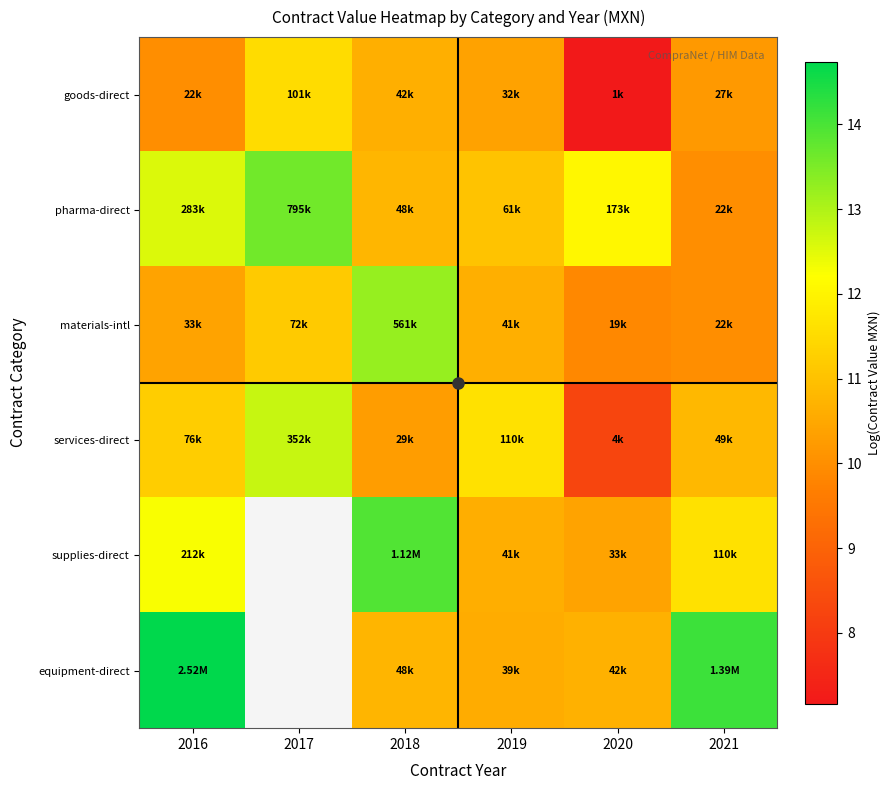

Is it true that goods-direct equals 11.5 at 2017?

True